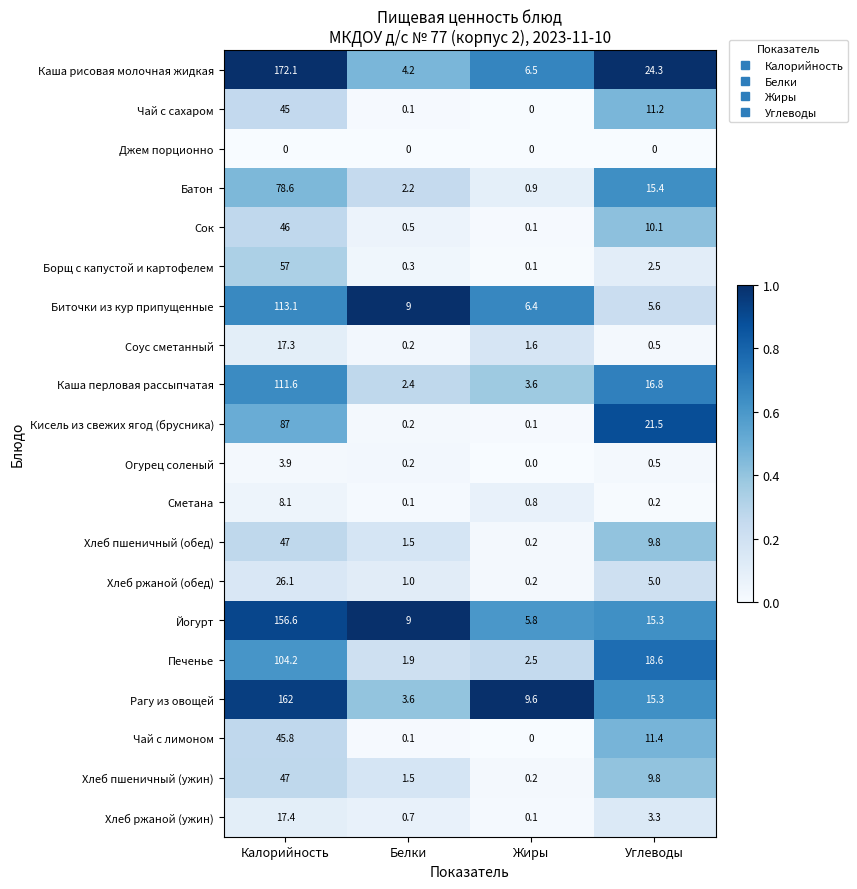

What is the maximum value shown in the chart?

172.1